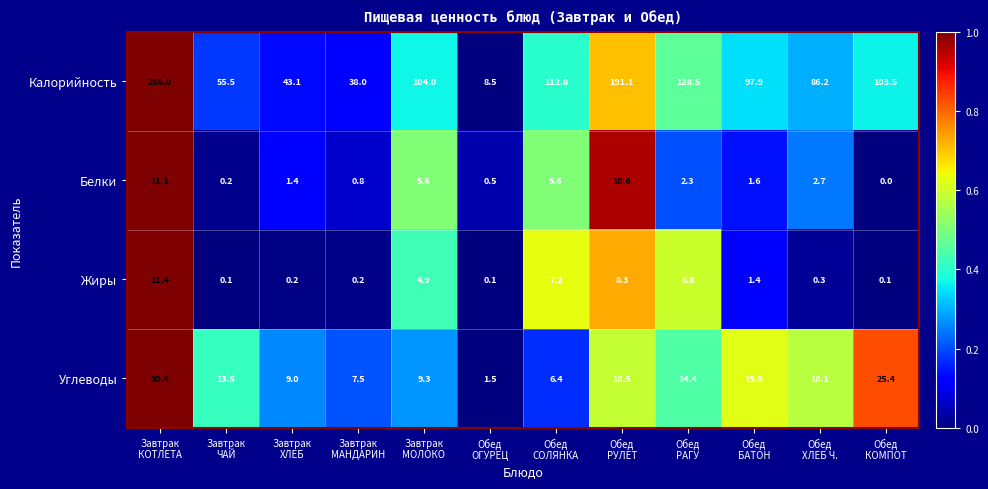

What is the sum of all Углеводы values?

173.5